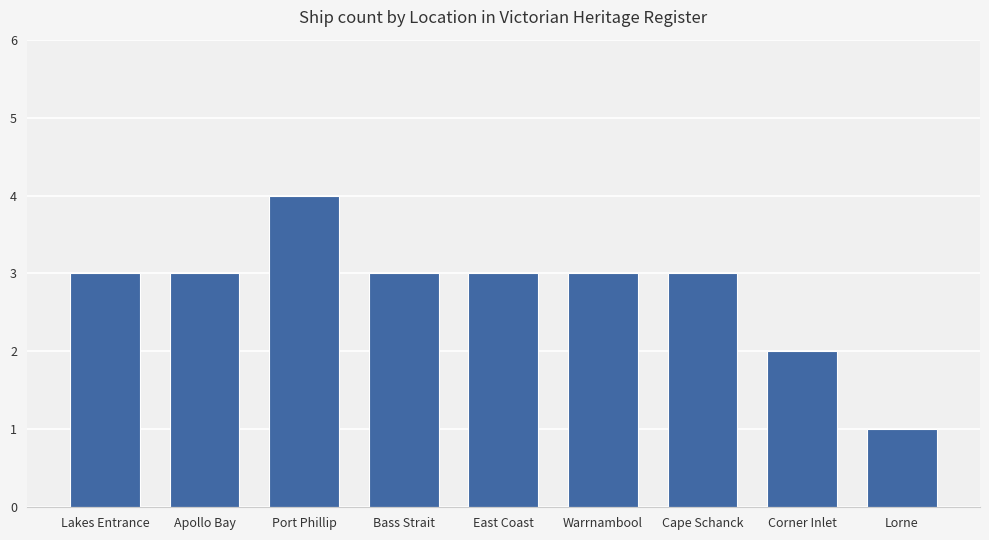

What is the label of the 8th bar from the left?

Corner Inlet